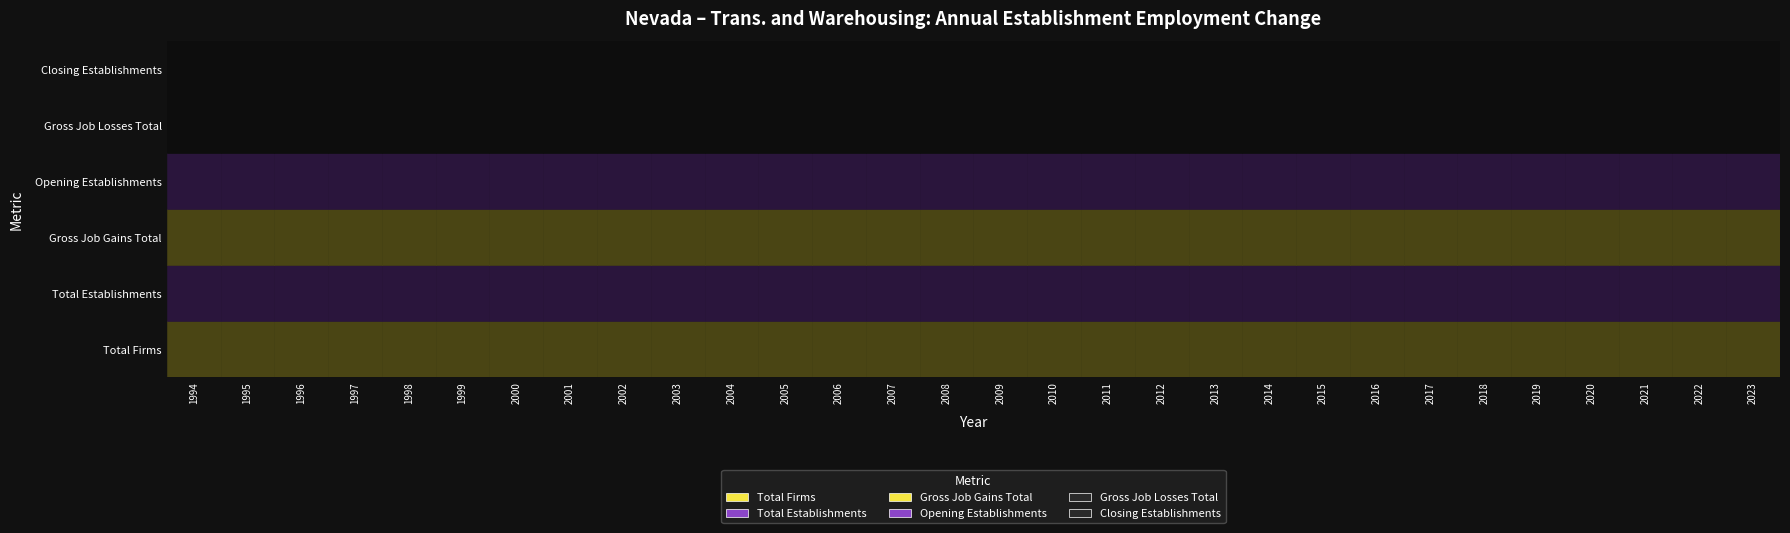

What is the total value across all series at 2009?

800